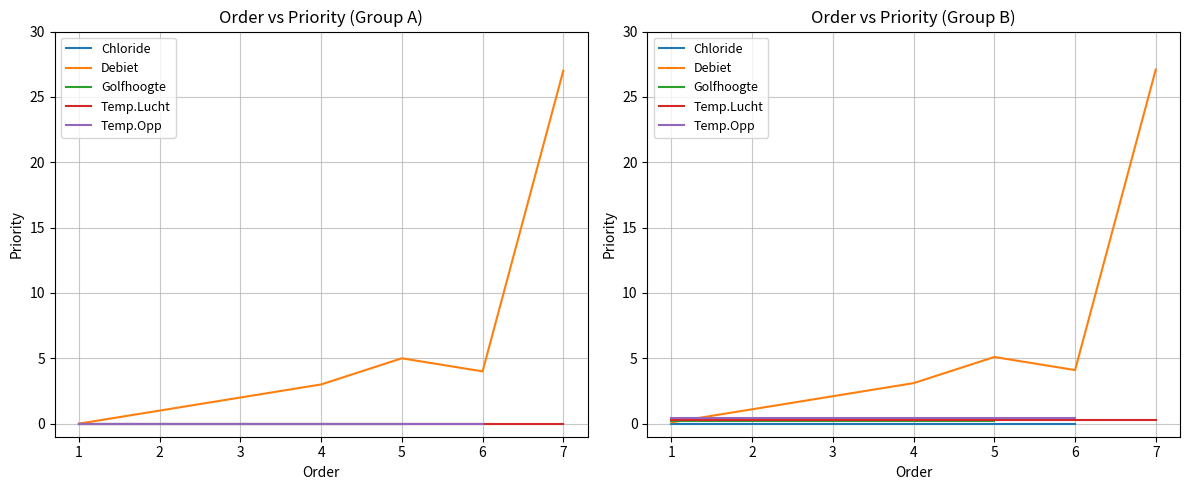

At which category does the chart reach its peak across all series?

7